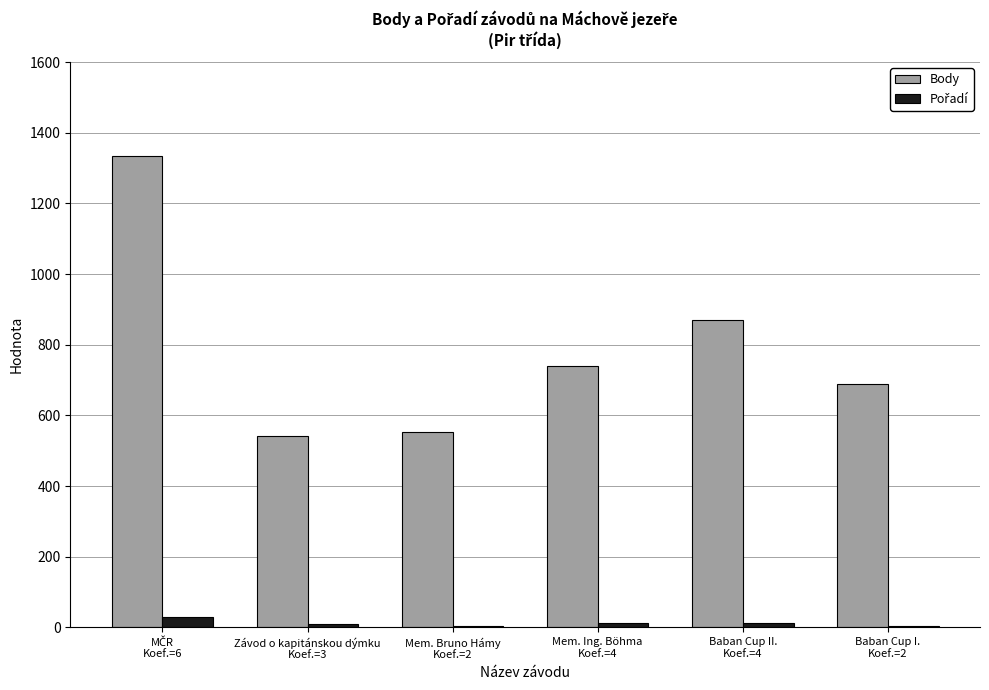

Which series has the largest total across all categories?

Body